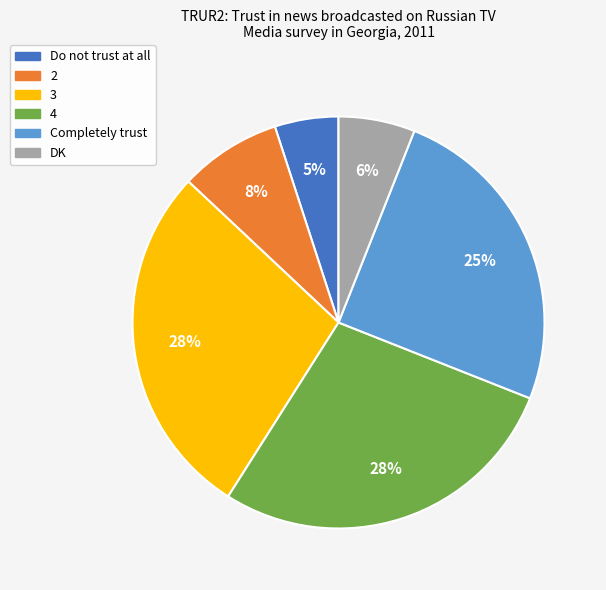

Which has a higher value, 2 or 3?

3